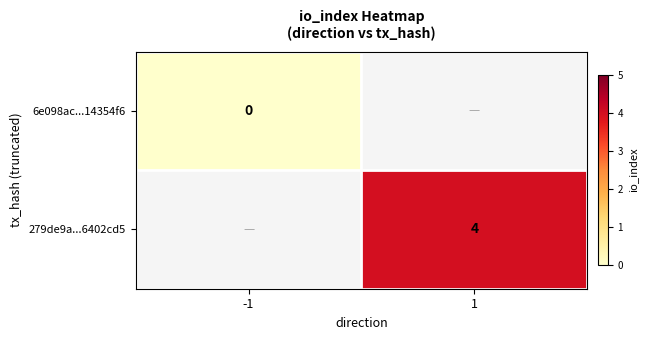

The 279de9a...6402cd5 series shows 4 at 1. True or false?

True